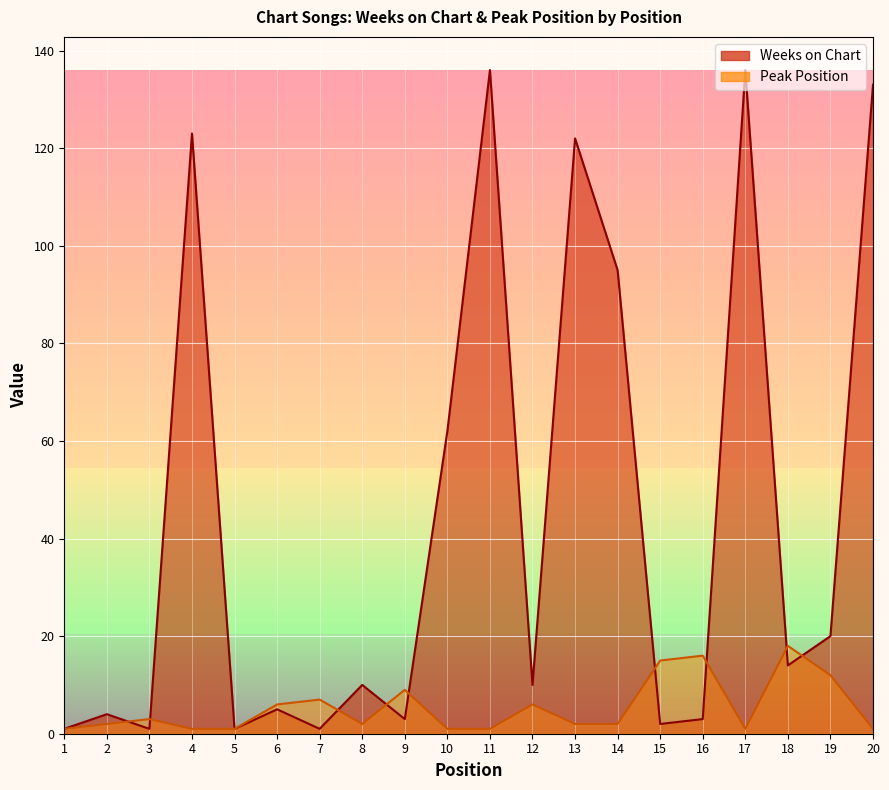

Which series has the largest range (max minus min)?

Weeks on Chart